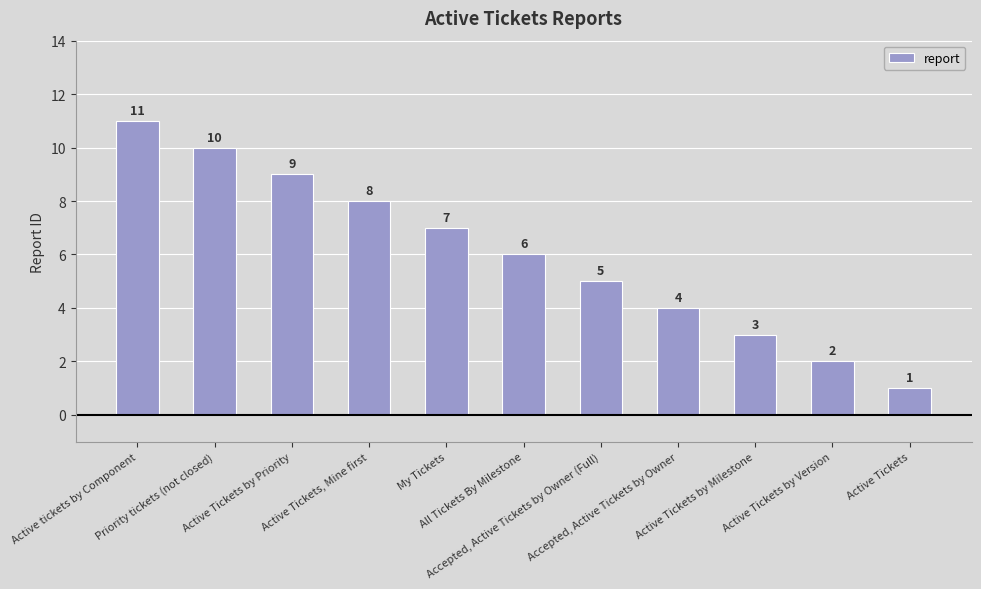

The chart shows a value of 3 at Active Tickets by Priority. True or false?

False